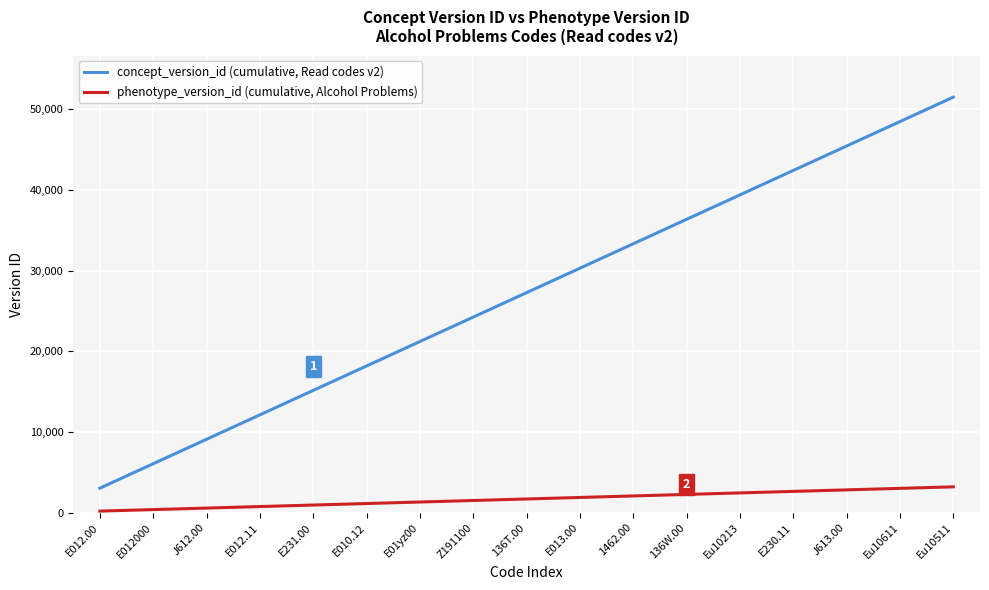

Is it true that phenotype_version_id (cumulative, Alcohol Problems) equals 1692 at 136T.00?

True